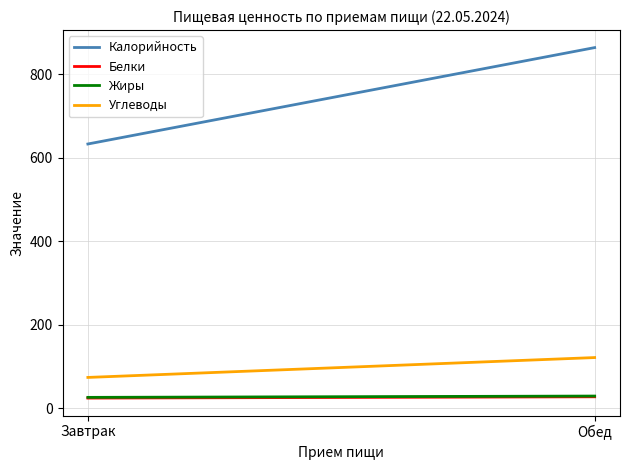

Reading left to right, transcribe all the data shown in this chart.

Калорийность: 633.2	864.0
Белки: 24.7	27.8
Жиры: 26.4	29.5
Углеводы: 74.2	121.7